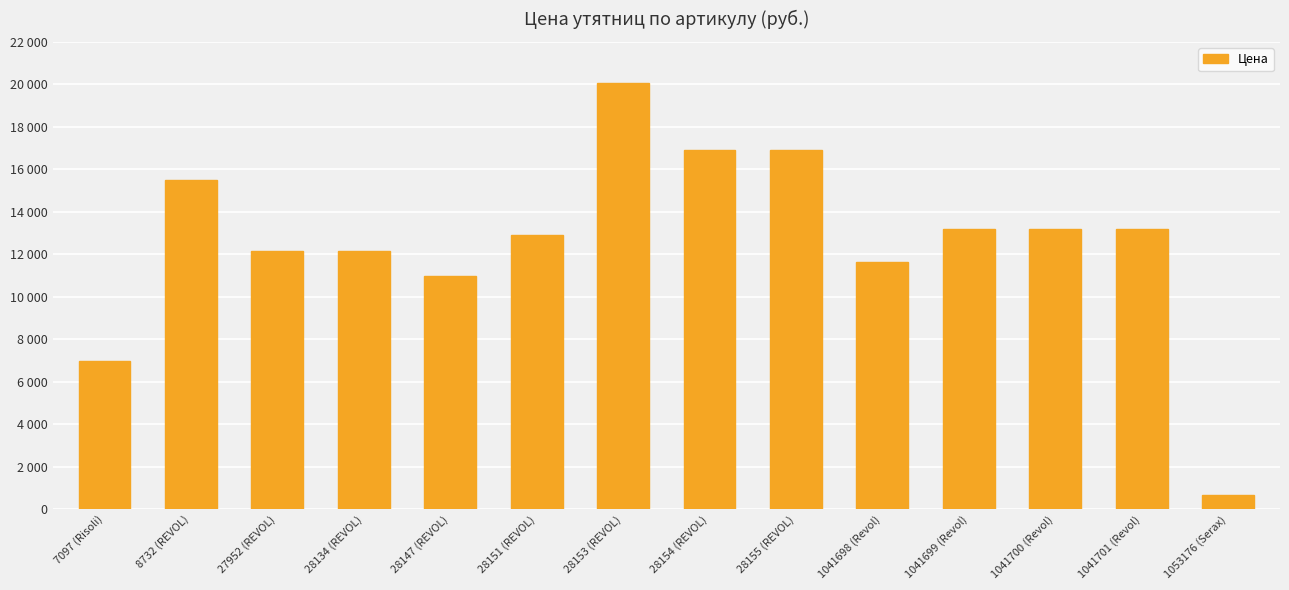

Are the bars grouped side by side (vs. stacked)?

No